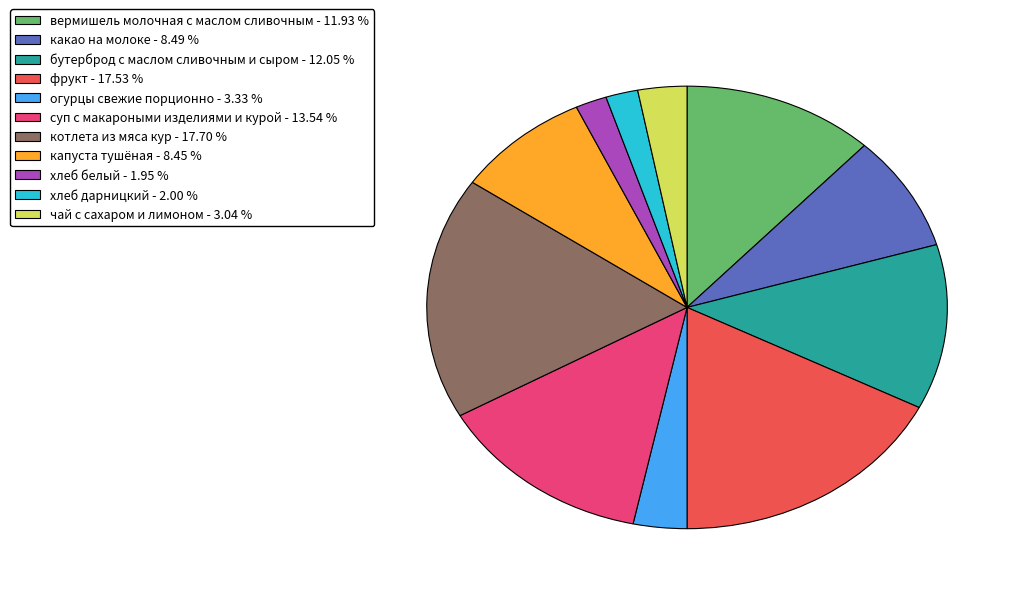

What is the ratio of the value at капуста тушёная to the value at суп с макароными изделиями и курой?

0.6